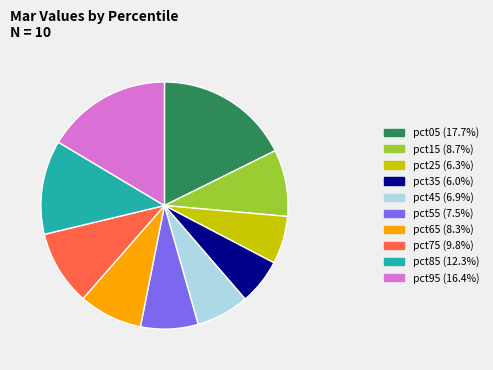

Is there any slice that represents more than half of the pie?

No